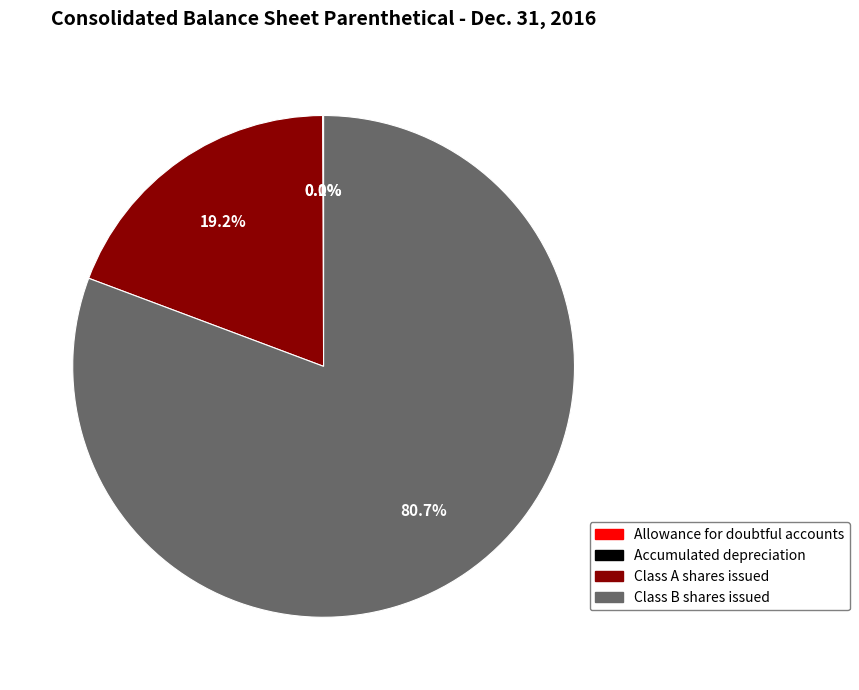

Which category has the biggest portion of the pie?

Class B shares issued